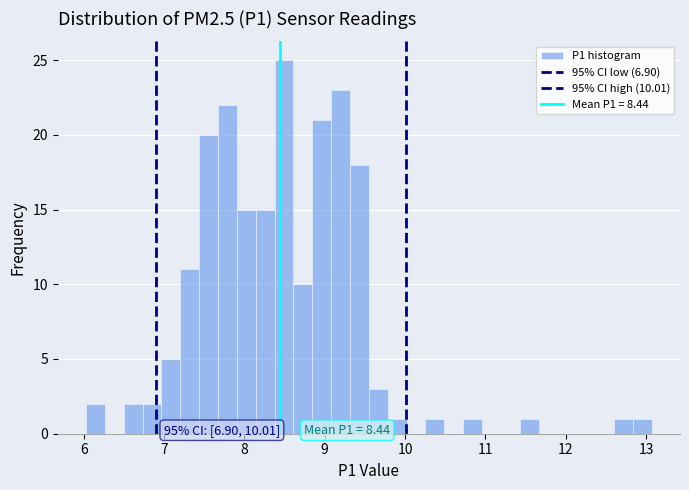

Around what value on the x-axis is the tallest bar? Give the approximate position of its centre, as read against the axis.

8.5